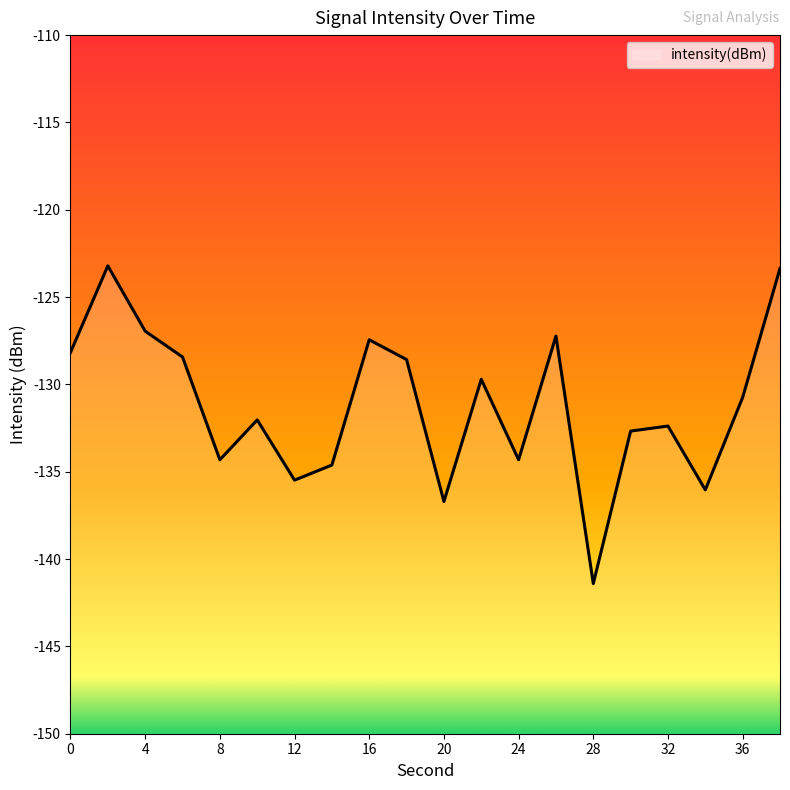

What is the difference between the second highest and second lowest values?

13.3